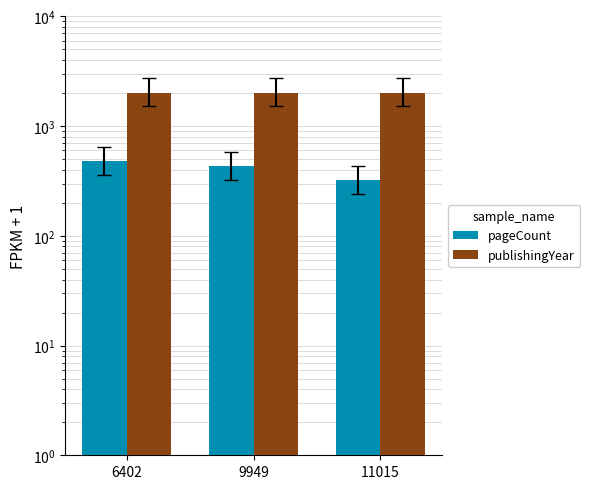

How many distinct data groups are displayed?

2